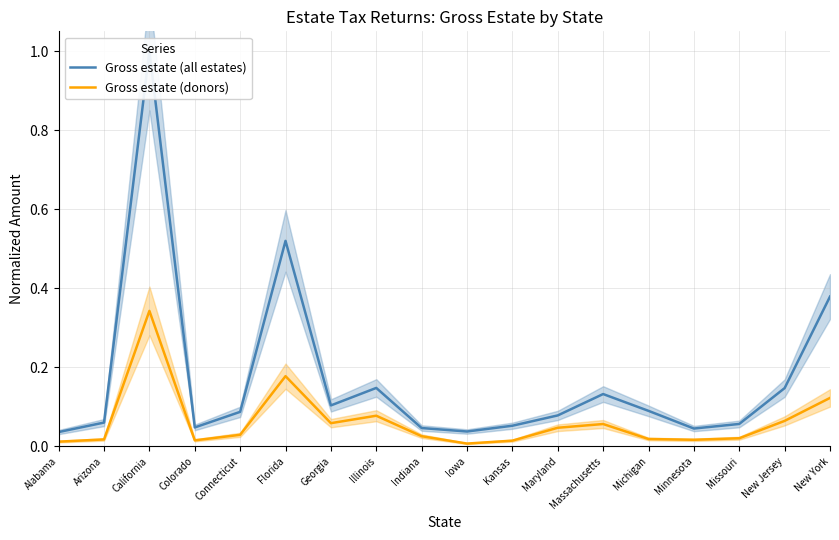

What is the difference between the highest and lowest values at Michigan?

0.1